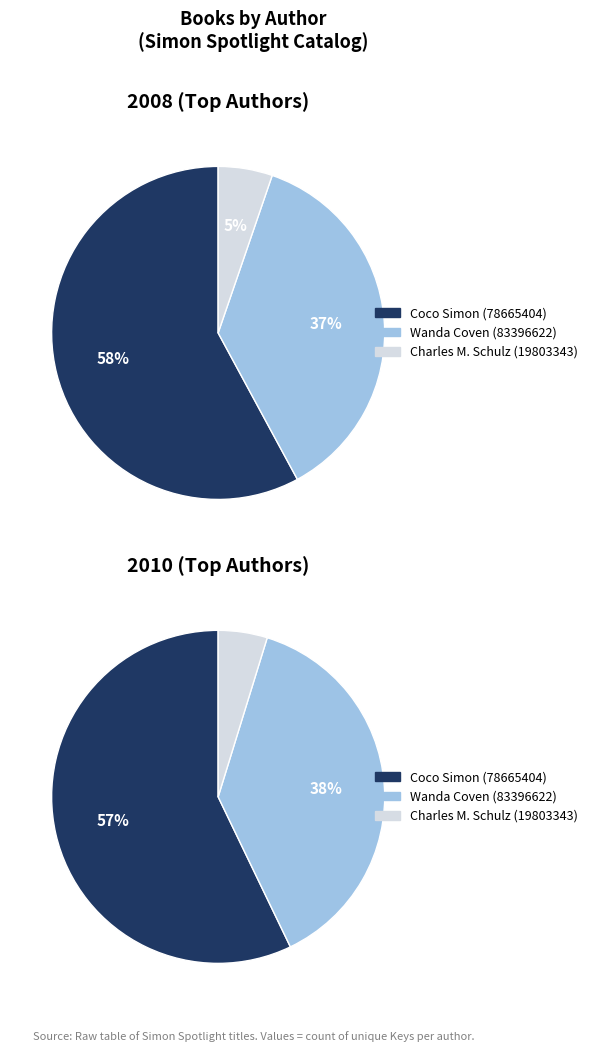

To the nearest percent, what is the average slice percentage?

33%